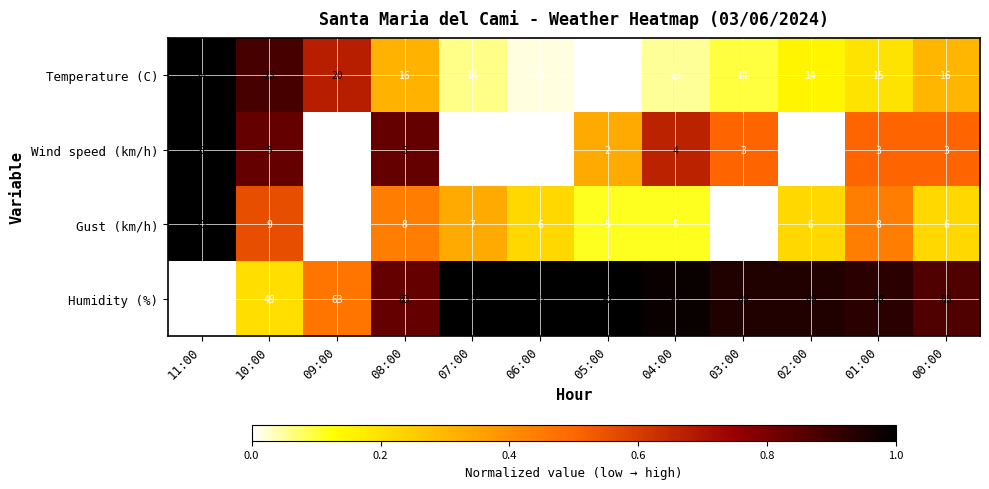

The value of Wind speed (km/h) at 01:00 is 4. True or false?

False